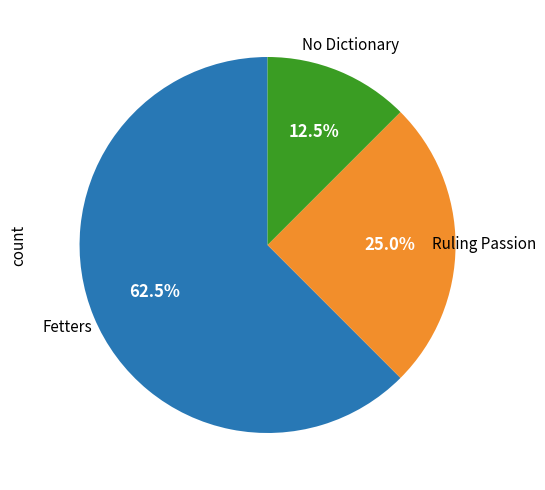

Is there any slice that represents more than half of the pie?

Yes